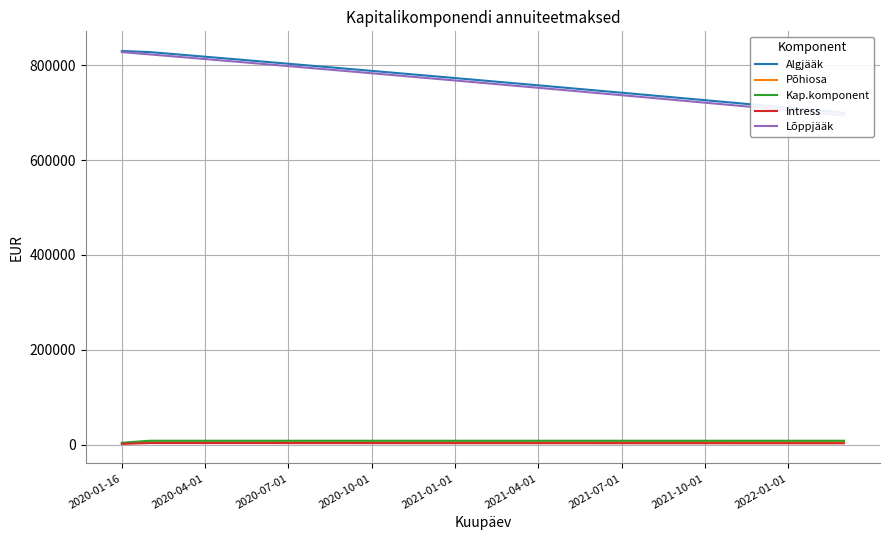

Which label corresponds to the smallest value in the chart?

2020-01-16